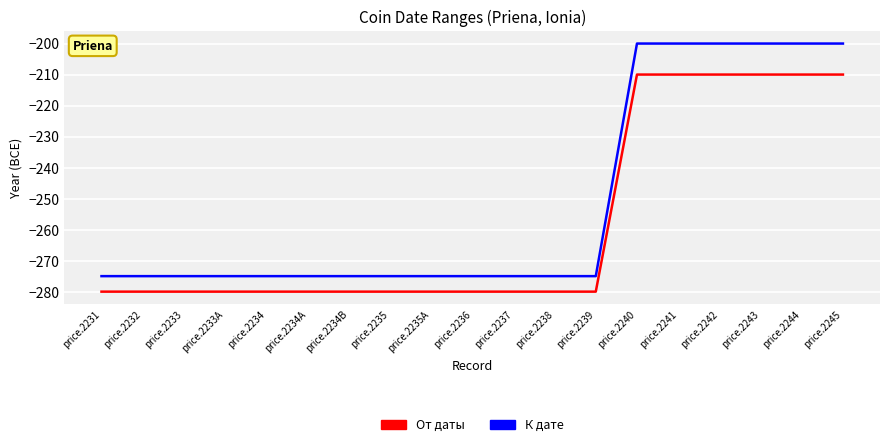

The value of К дате at price.2235A is -75. True or false?

False